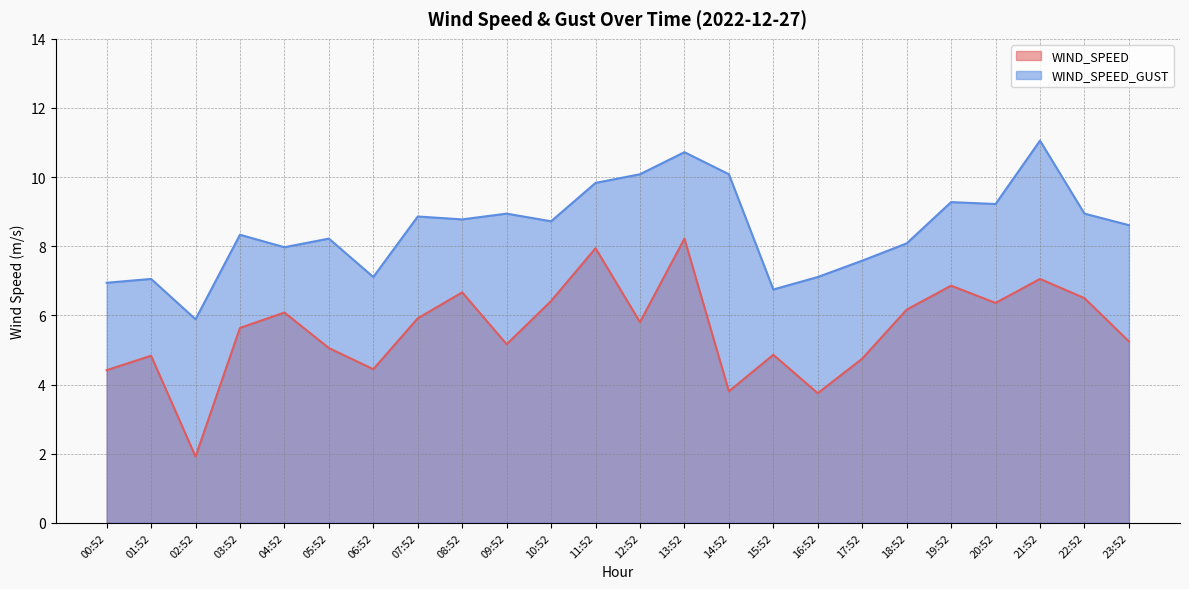

True or false: WIND_SPEED_GUST and WIND_SPEED cross at least once.

False